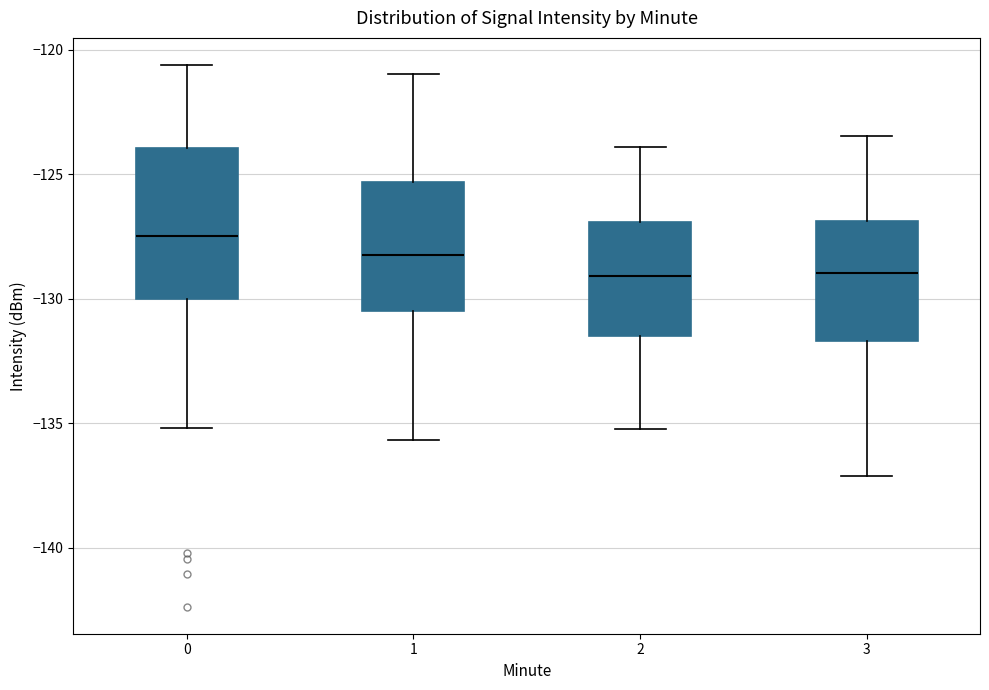

Reading left to right, transcribe this box plot: for each box, give where its median line is, the range the box spans, and where its two whiskers end, as read against the y-axis. The values are not printed on the chart, so give them approximately, as read against the axis.

0: median -127.5, box -130.0 to -124.0, whiskers -135.0 to -120.5
1: median -128.0, box -130.5 to -125.5, whiskers -135.5 to -121.0
2: median -129.0, box -131.5 to -127.0, whiskers -135.0 to -124.0
3: median -129.0, box -131.5 to -127.0, whiskers -137.0 to -123.5